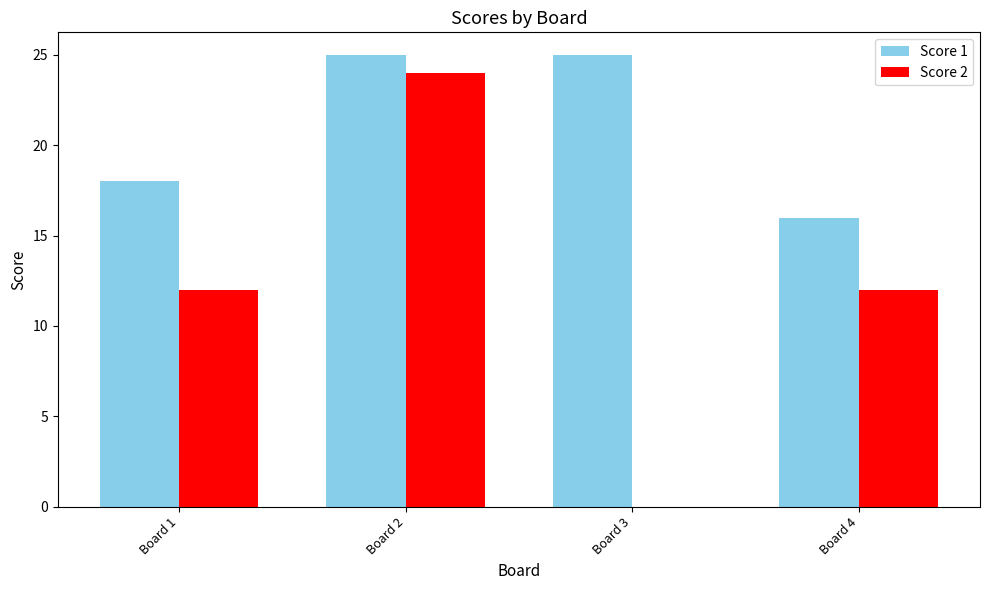

At which label does Score 2 reach its peak?

Board 2